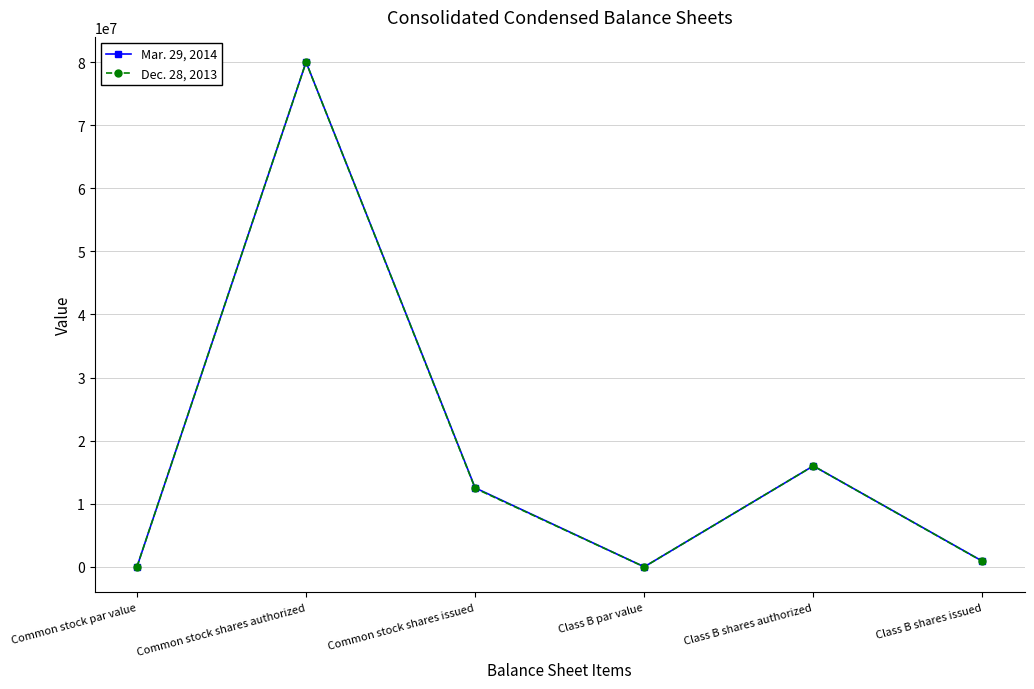

Reading left to right, what are all the values shown in this chart?

Mar. 29, 2014: Common stock par value=3	Common stock shares authorized=80000000	Common stock shares issued=12522462	Class B par value=3	Class B shares authorized=16000000	Class B shares issued=898884
Dec. 28, 2013: Common stock par value=3	Common stock shares authorized=80000000	Common stock shares issued=12441356	Class B par value=3	Class B shares authorized=16000000	Class B shares issued=870287